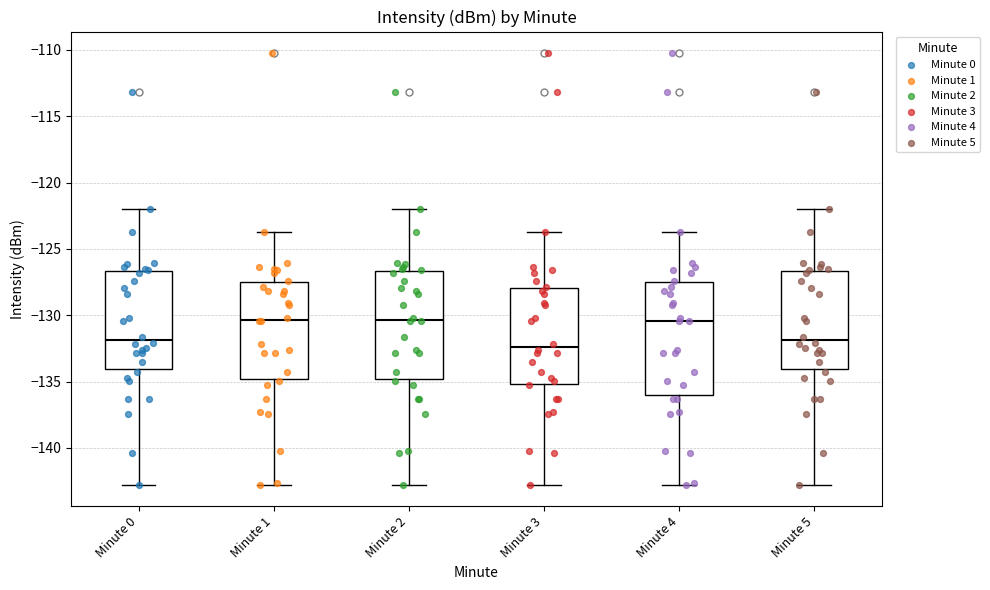

Where does the median line of the box for Minute 2 sit on the y-axis? The values are not printed on the chart, so give them approximately, as read against the axis.

-130.5